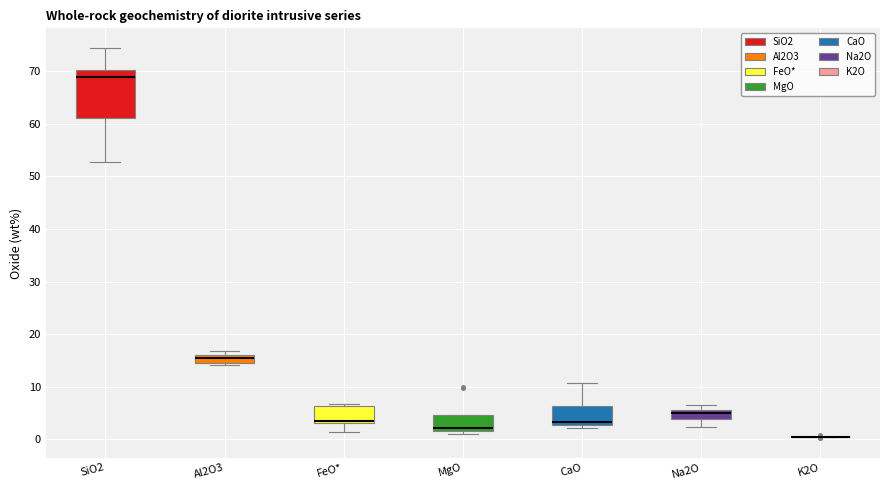

Comparing the boxes themselves (not the whiskers), which one is the tallest?

SiO2